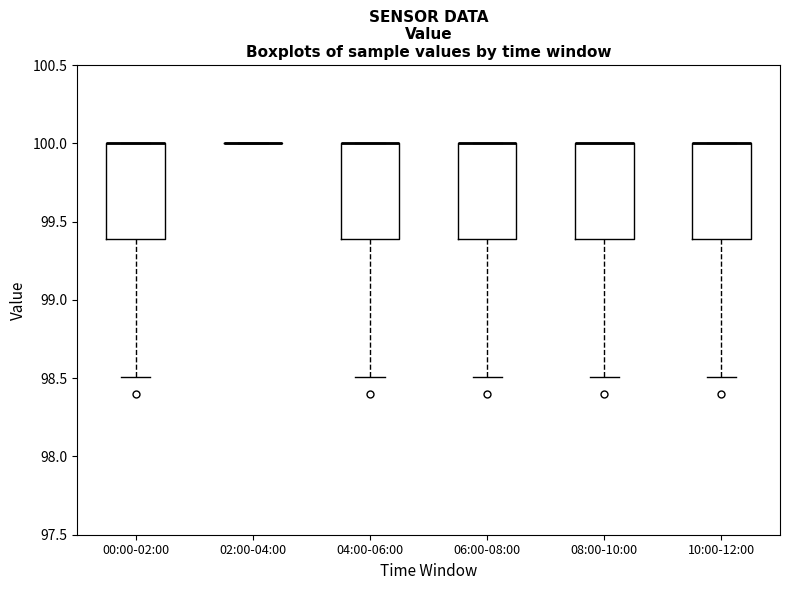

Reading left to right, read every box against the y-axis: the position of its median line, the range the box covers, and the ends of its whiskers. The values are not printed on the chart, so give them approximately, as read against the axis.

00:00-02:00: median 100.0 (drawn on the box's upper edge), box 99.4 to 100.0, whiskers 98.5 to 100.0
02:00-04:00: box collapsed to a line at 100.0, whiskers 100.0 to 100.0
04:00-06:00: median 100.0 (drawn on the box's upper edge), box 99.4 to 100.0, whiskers 98.5 to 100.0
06:00-08:00: median 100.0 (drawn on the box's upper edge), box 99.4 to 100.0, whiskers 98.5 to 100.0
08:00-10:00: median 100.0 (drawn on the box's upper edge), box 99.4 to 100.0, whiskers 98.5 to 100.0
10:00-12:00: median 100.0 (drawn on the box's upper edge), box 99.4 to 100.0, whiskers 98.5 to 100.0